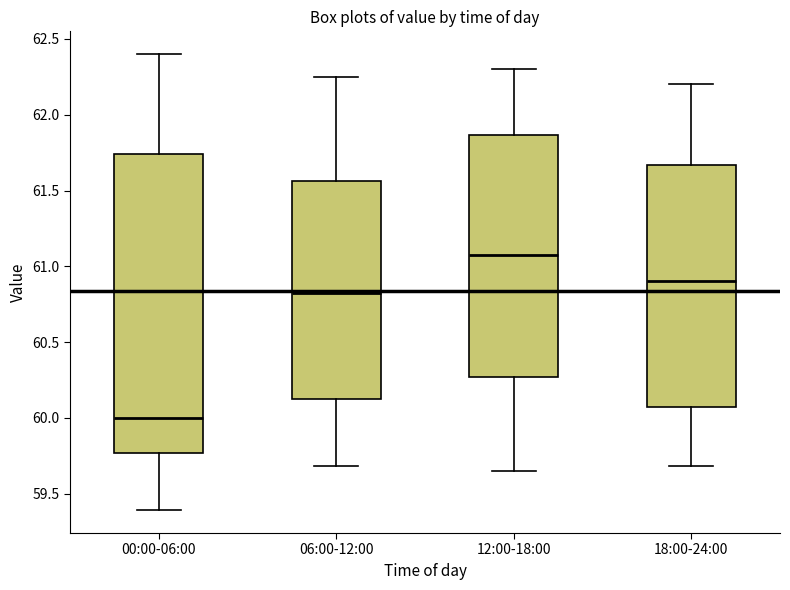

Comparing the boxes themselves (not the whiskers), which one is the tallest?

00:00-06:00